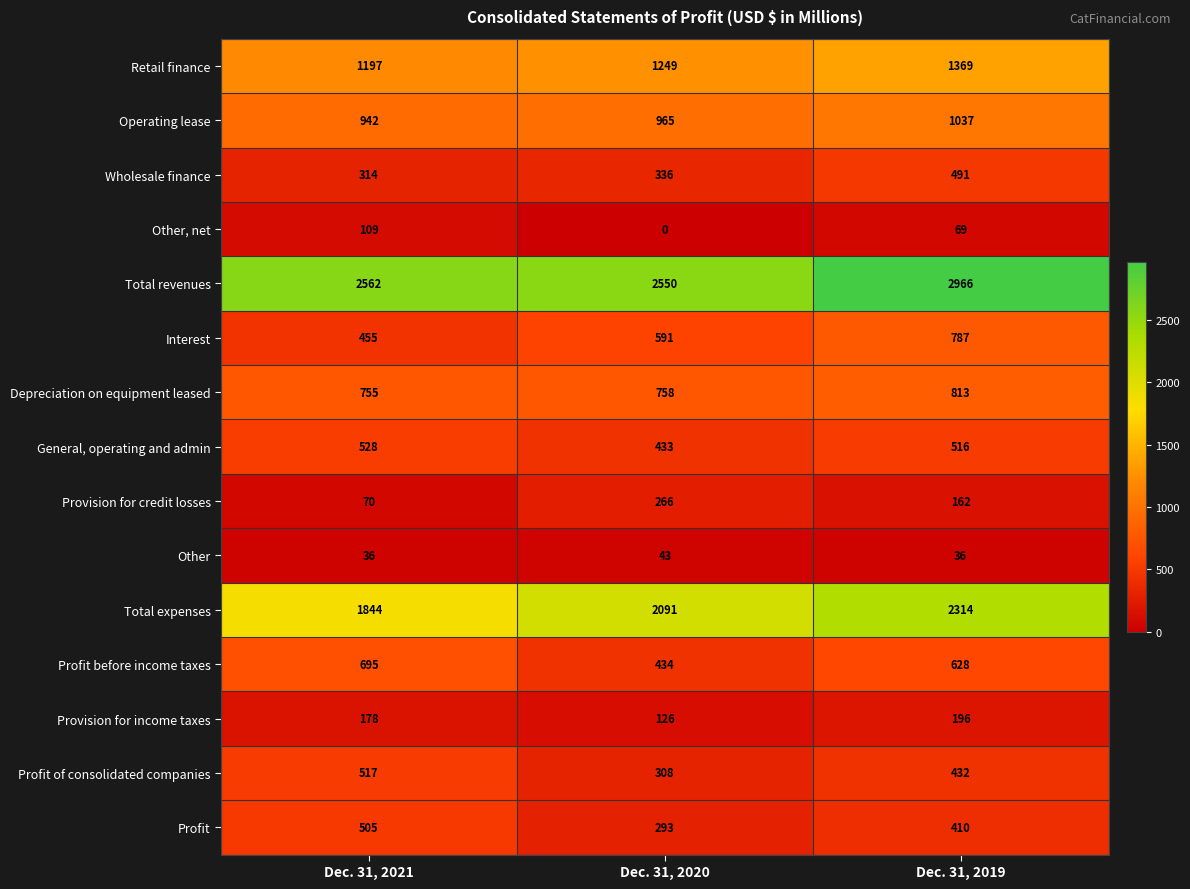

Where does the General, operating and admin series first go above 516?

Dec. 31, 2021